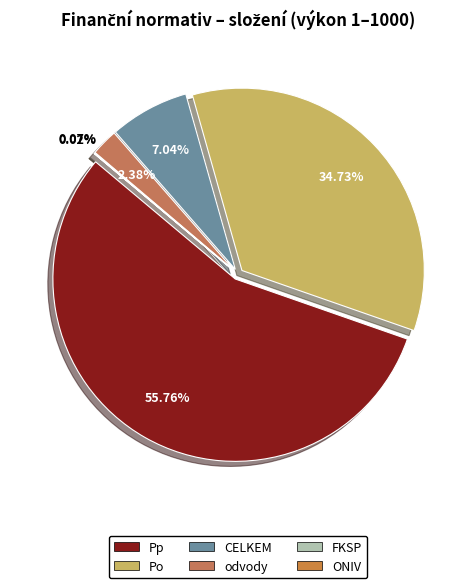

True or false: 1003 accounts for 1% of the total.

False